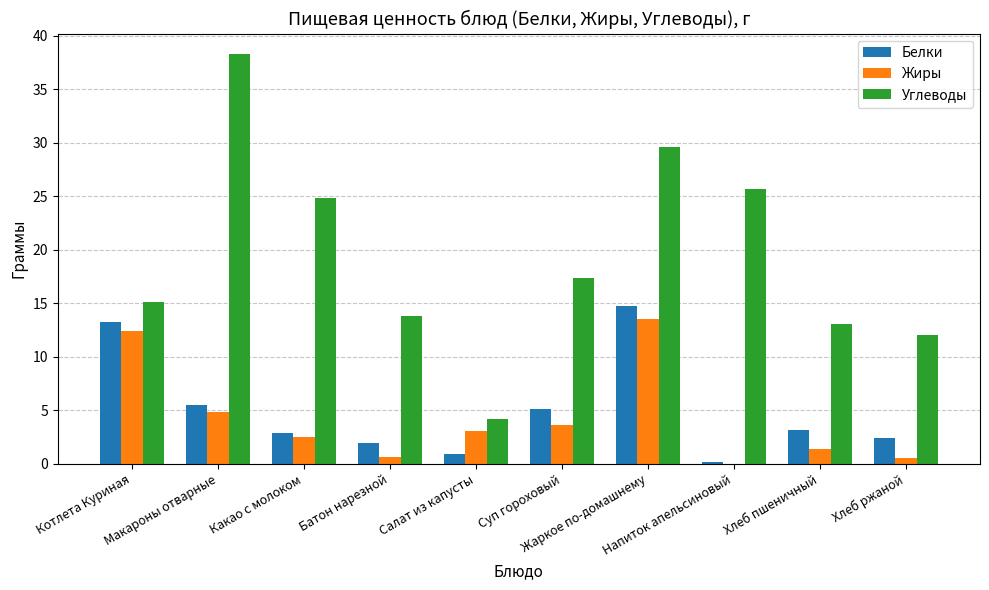

Are the bars horizontal?

No